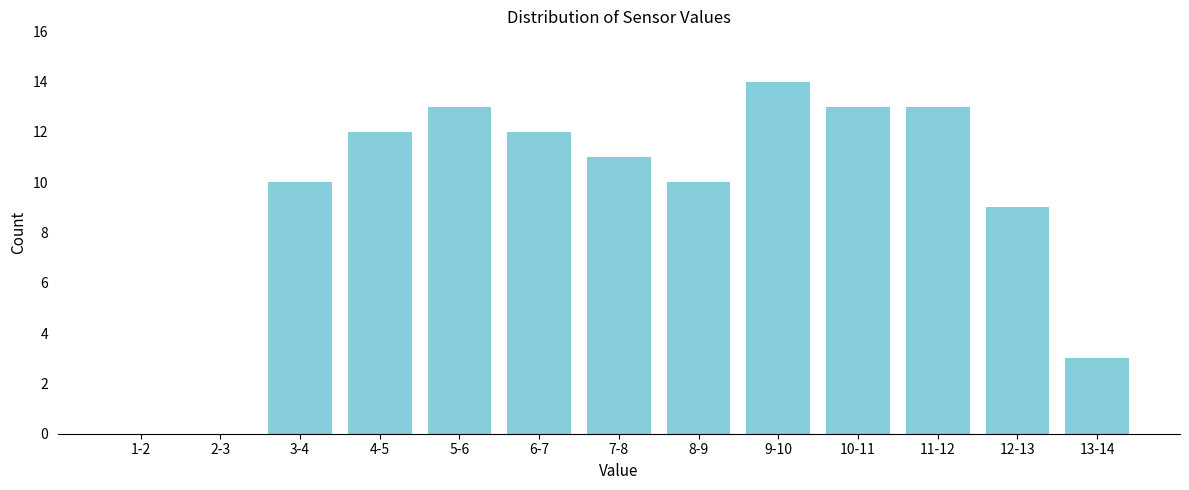

Reading left to right, transcribe all the data shown in this chart.

1-2=0	2-3=0	3-4=10	4-5=12	5-6=13	6-7=12	7-8=11	8-9=10	9-10=14	10-11=13	11-12=13	12-13=9	13-14=3